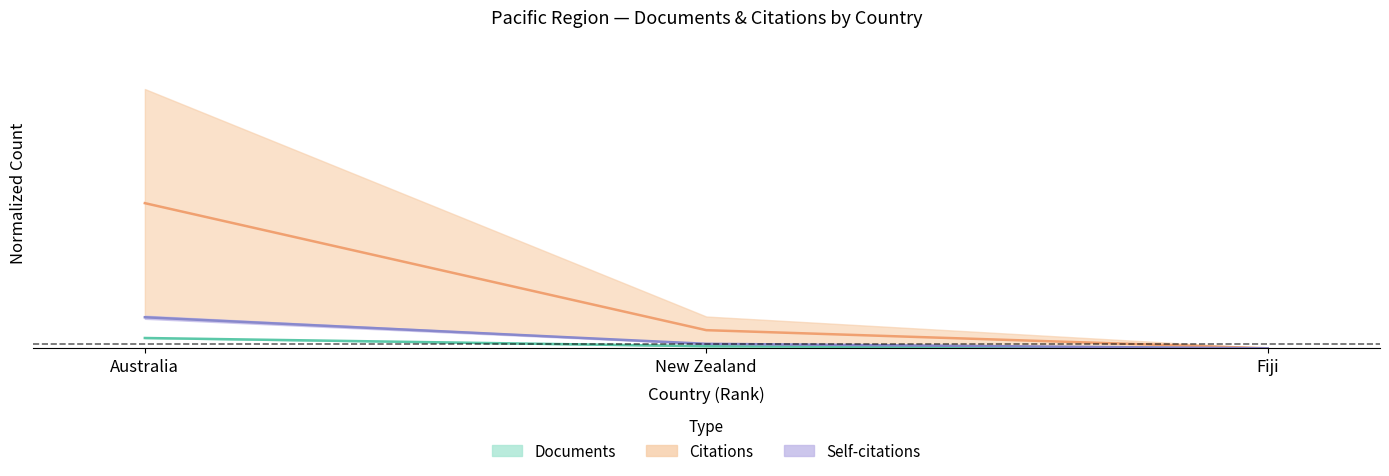

What position from the right is Fiji?

1